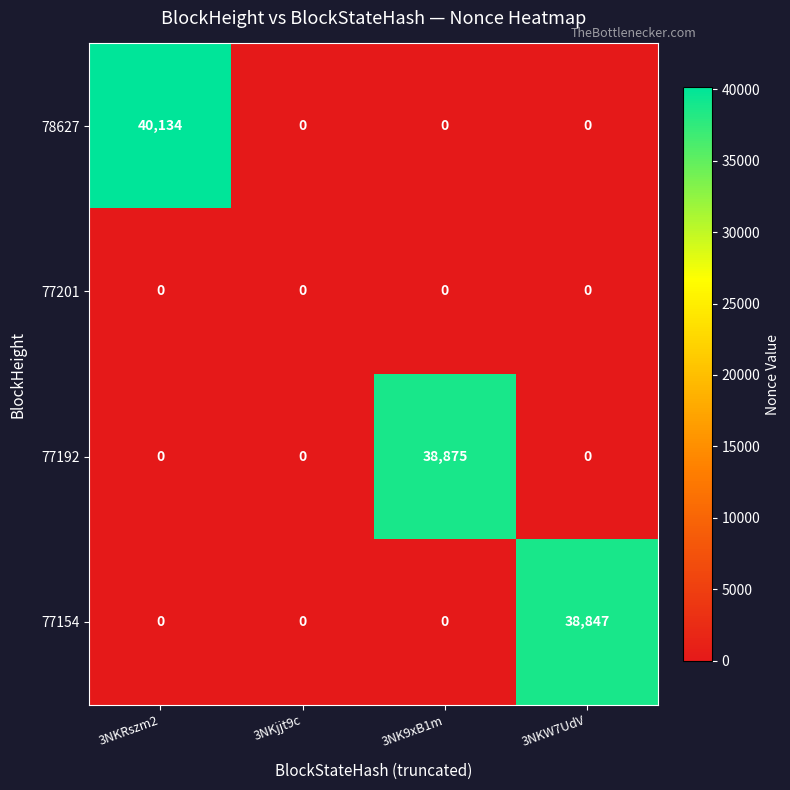

What is the highest value of the 77154 series?

38847